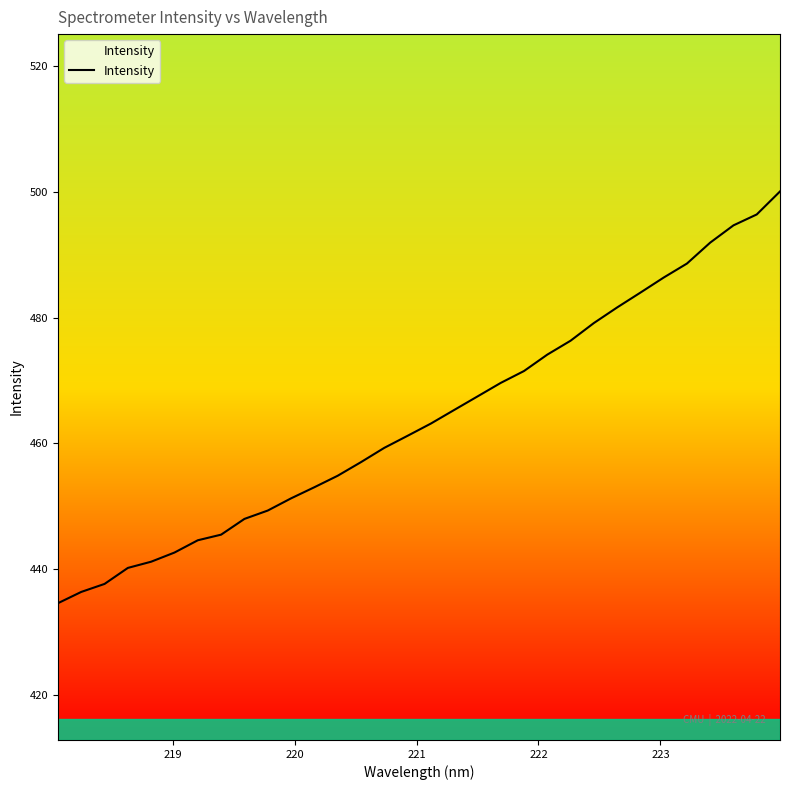

How many values are below 463?

16